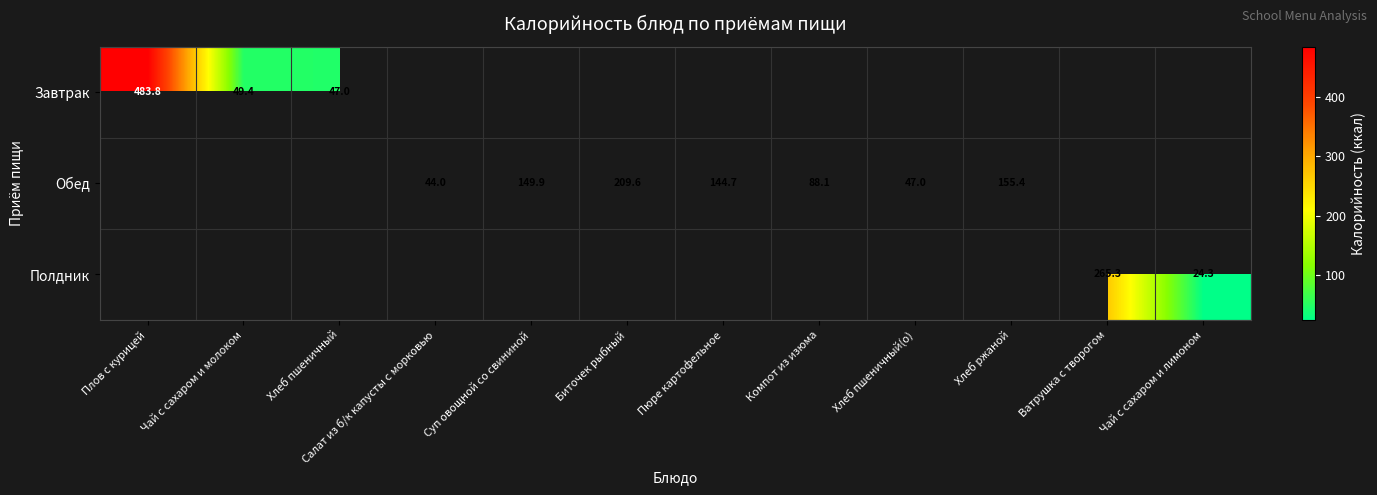

Is it true that Обед equals 149.9 at Суп овощной со свининой?

True